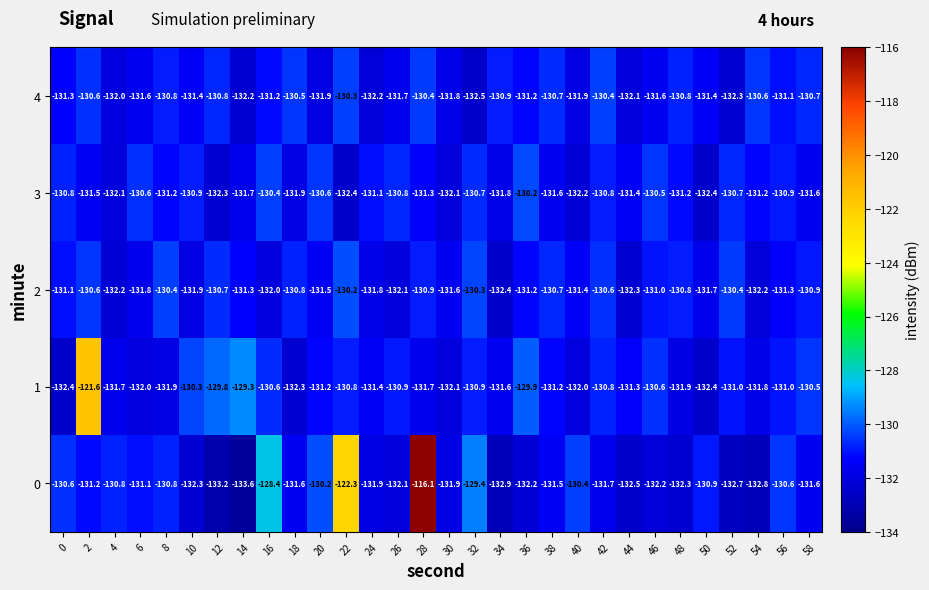

Rank the series at 16 from lowest to highest value.

2, 4, 1, 3, 0